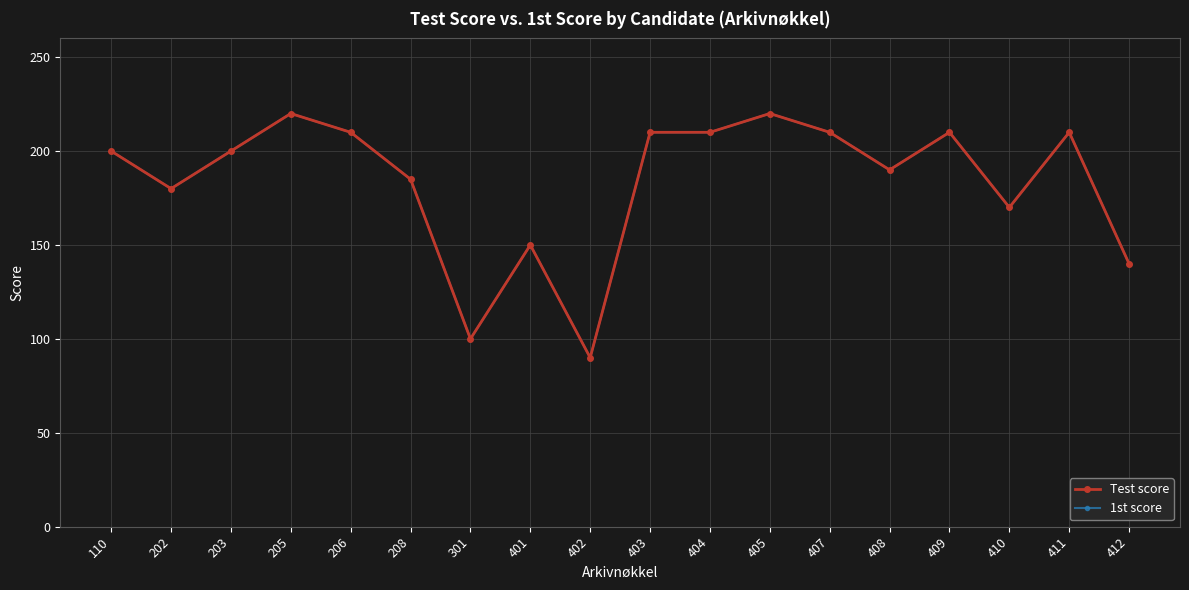

Which series has the widest spread of values?

Test score